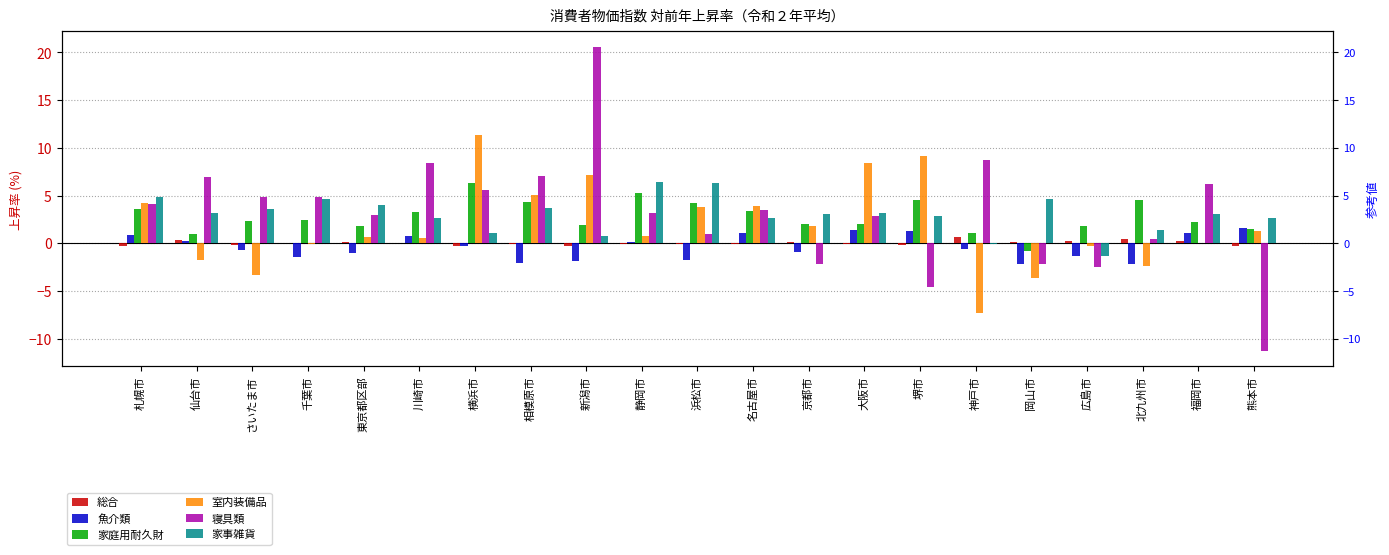

At which label is 家事雑貨 closest to 2?

川崎市